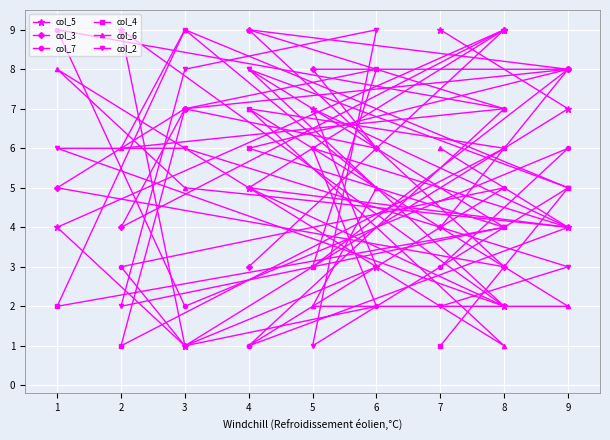

What is the average value of the col_2 series?

5